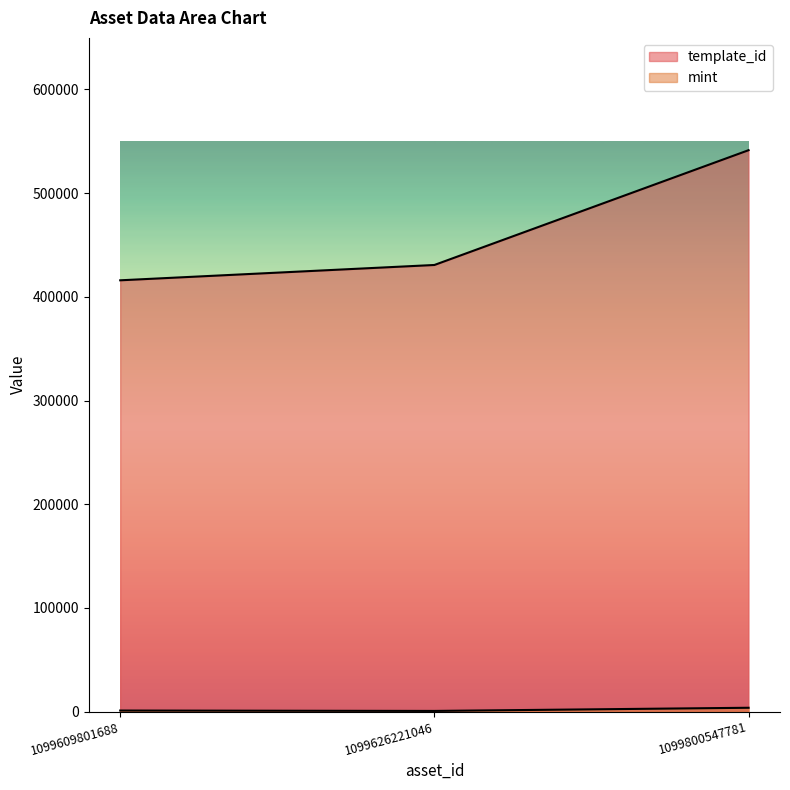

What are all the series names shown in the legend?

template_id, mint